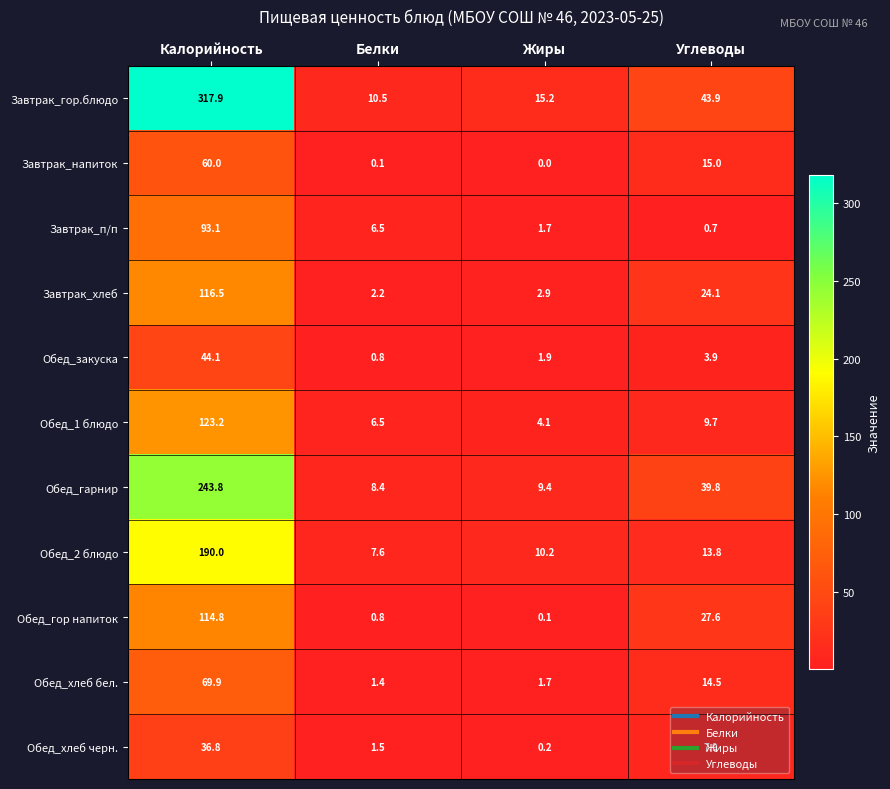

Which series has the largest total across all categories?

Завтрак_гор.блюдо